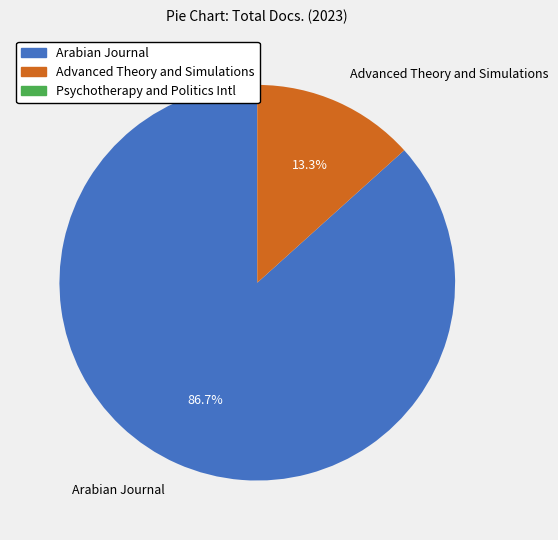

What is the largest slice in the pie chart?

Arabian Journal